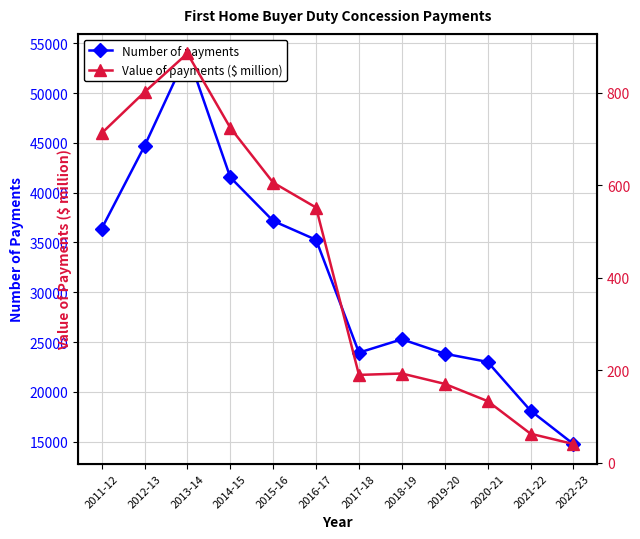

Rank the categories by Number of payments value from lowest to highest.

2022-23, 2021-22, 2020-21, 2019-20, 2017-18, 2018-19, 2016-17, 2011-12, 2015-16, 2014-15, 2012-13, 2013-14